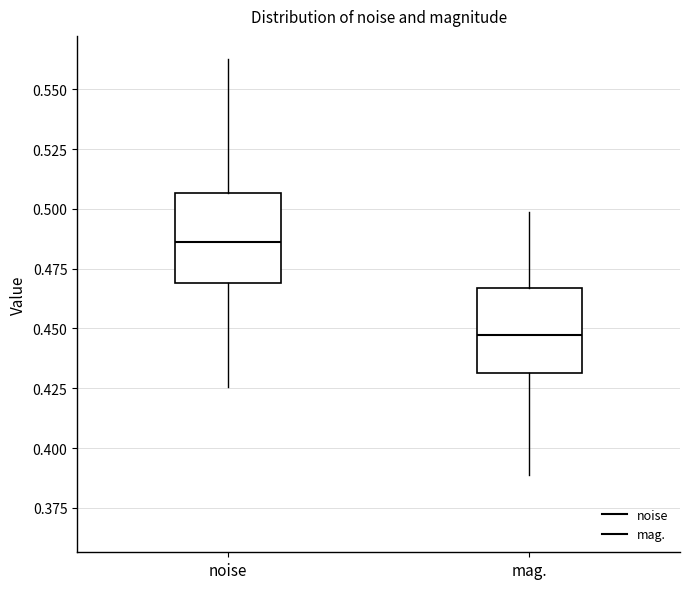

Reading left to right, read every box against the y-axis: the position of its median line, the range the box covers, and the ends of its whiskers. The values are not printed on the chart, so give them approximately, as read against the axis.

noise: median 0.485, box 0.470 to 0.505, whiskers 0.425 to 0.565
mag.: median 0.445, box 0.430 to 0.465, whiskers 0.390 to 0.500